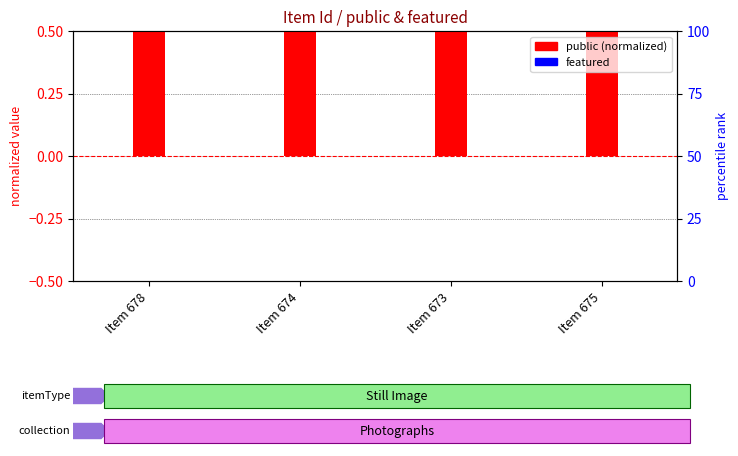

Rank the series by their average value, from highest to lowest.

public (normalized), featured